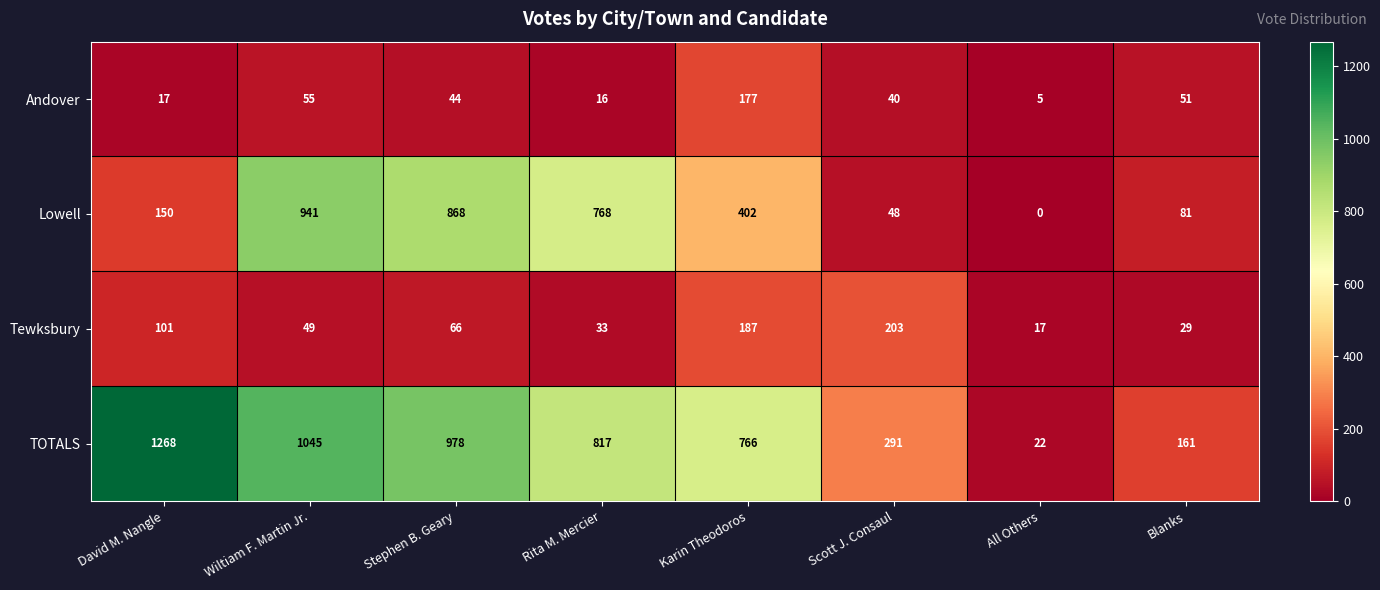

Is it true that Lowell equals 81 at Blanks?

True